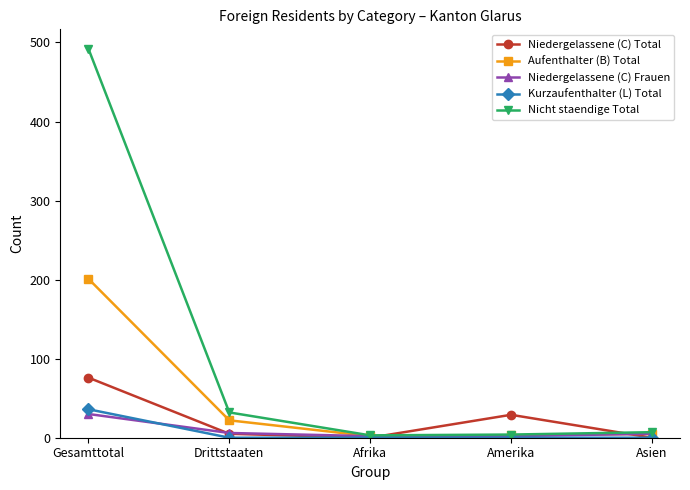

Is this an area chart (filled region under the line)?

No